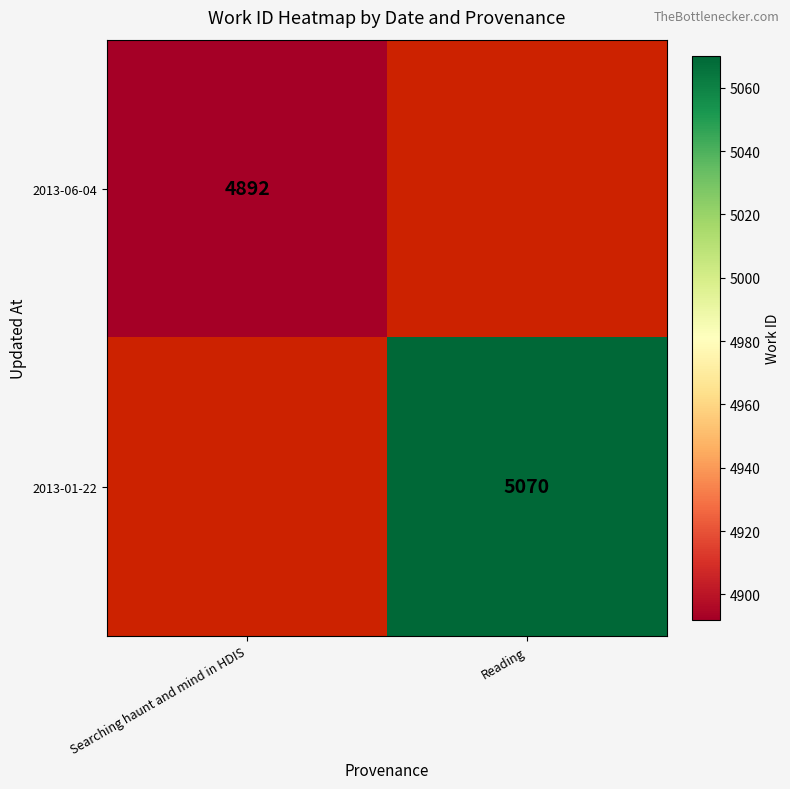

The 2013-06-04 series shows 1424.3 at Searching haunt and mind in HDIS. True or false?

False